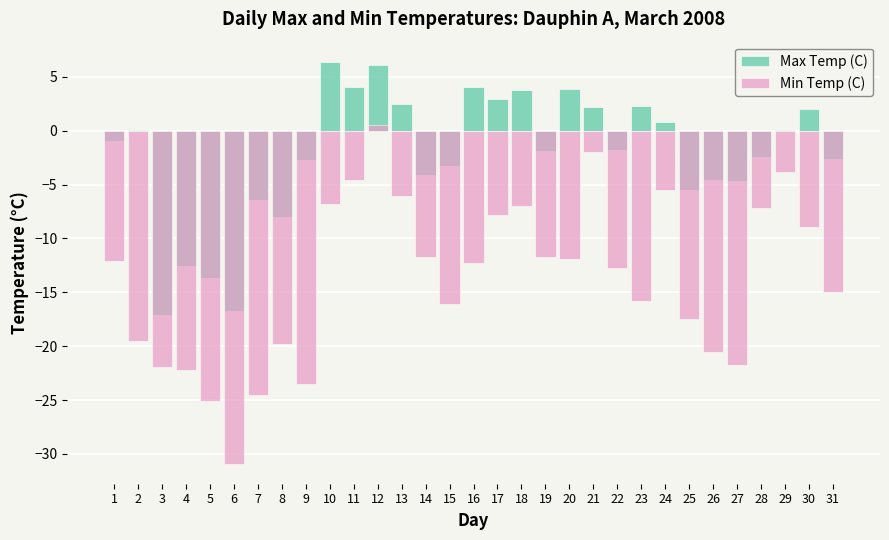

At which label does Max Temp (C) first exceed -1?

2